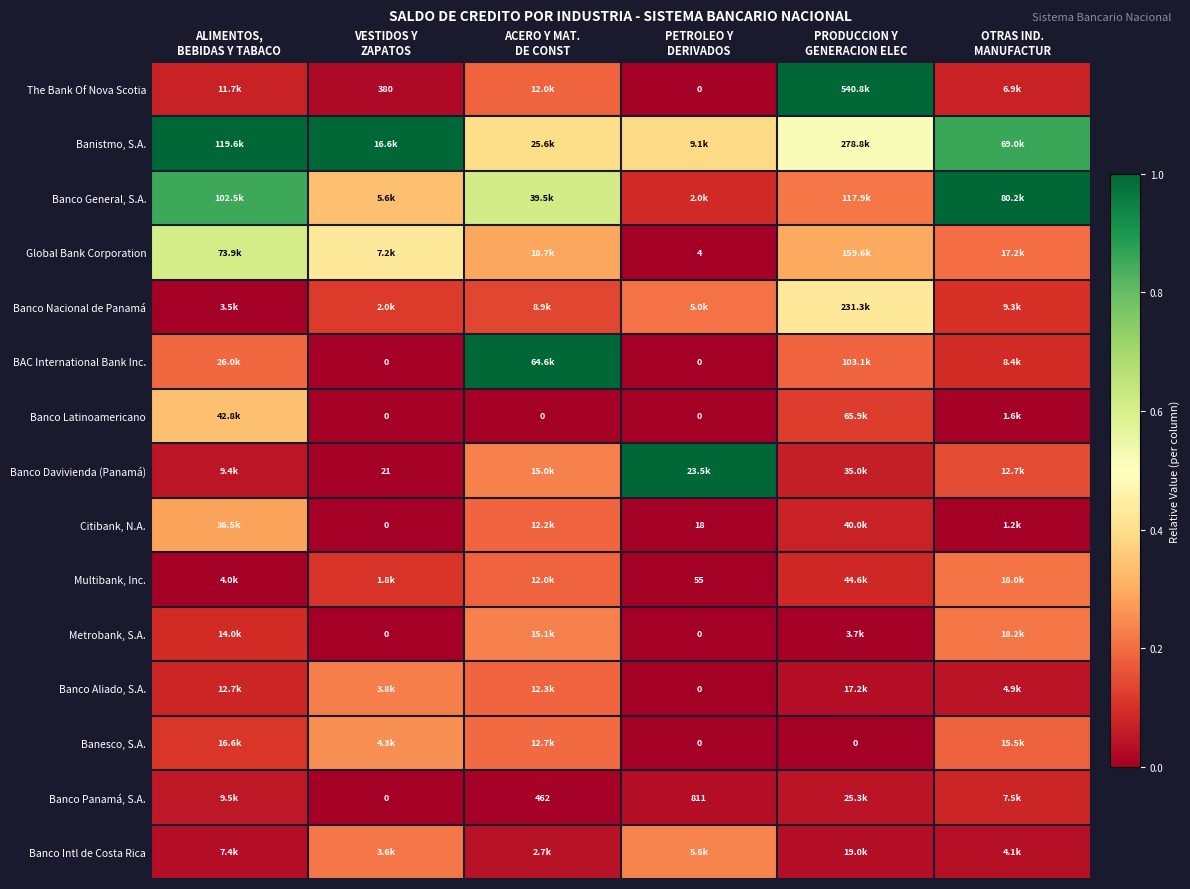

Is the value of Citibank, N.A. at PRODUCCION Y GENERACION ELEC greater than the value of Banco Aliado, S.A. at PRODUCCION Y GENERACION ELEC?

Yes